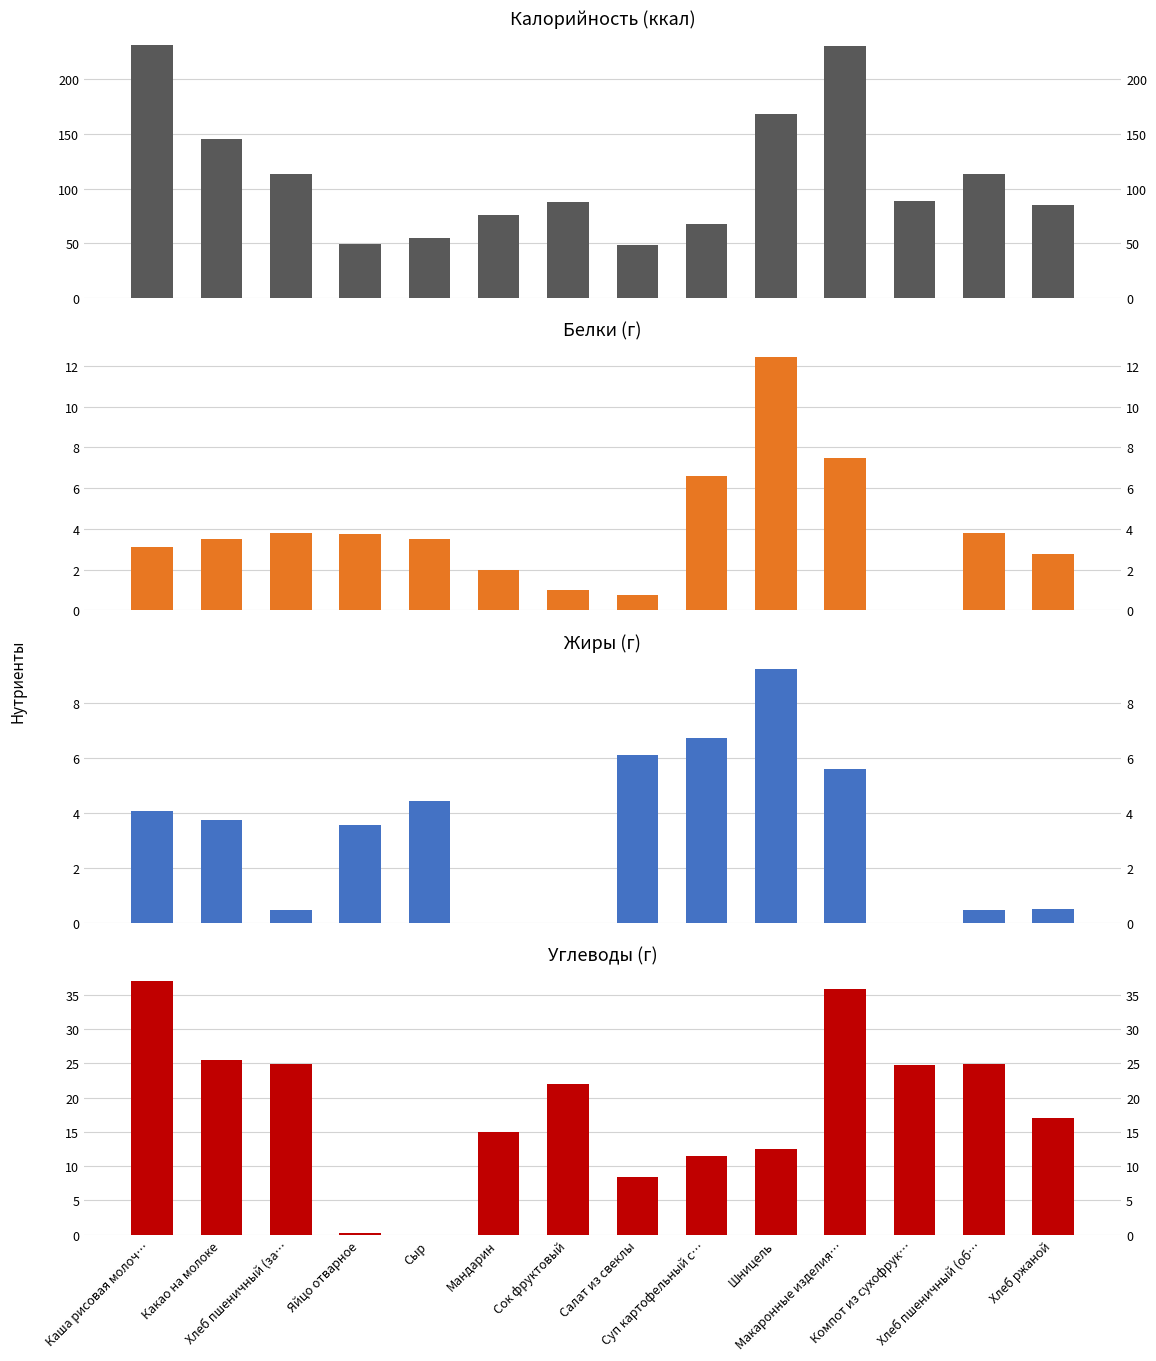

Where does the Белки series first go above 3?

Каша рисовая молоч…